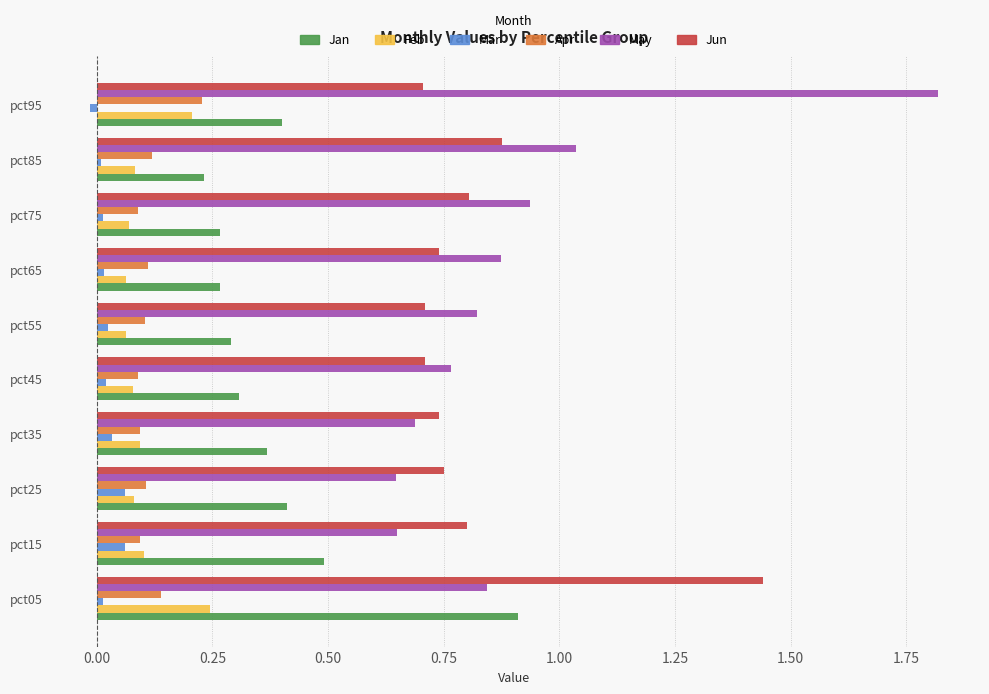

At which label does Mar reach its minimum?

pct95